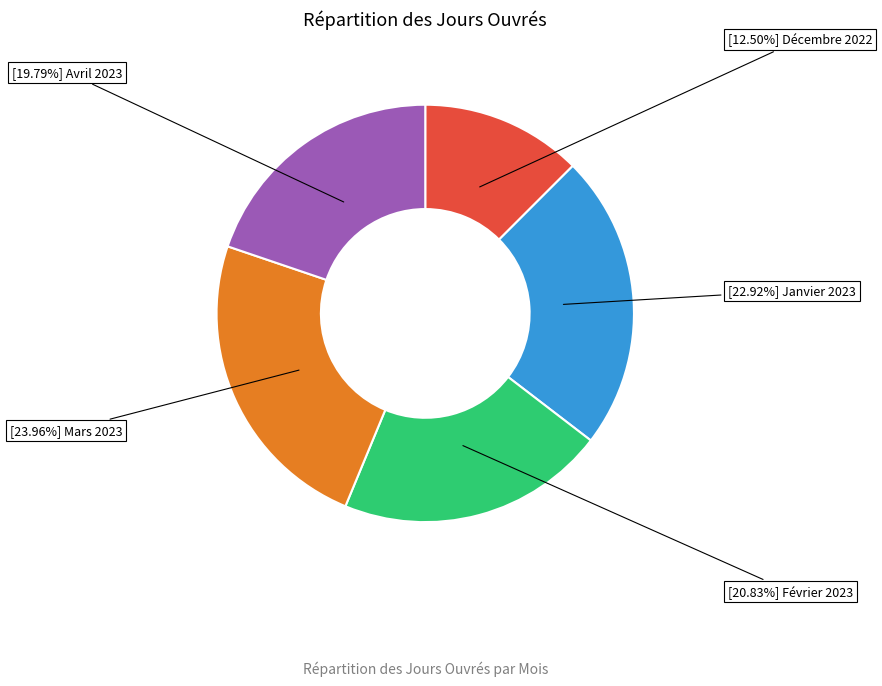

Rank the categories by value from highest to lowest.

[23.96%] Mars 2023, [22.92%] Janvier 2023, [20.83%] Février 2023, [19.79%] Avril 2023, [12.50%] Décembre 2022